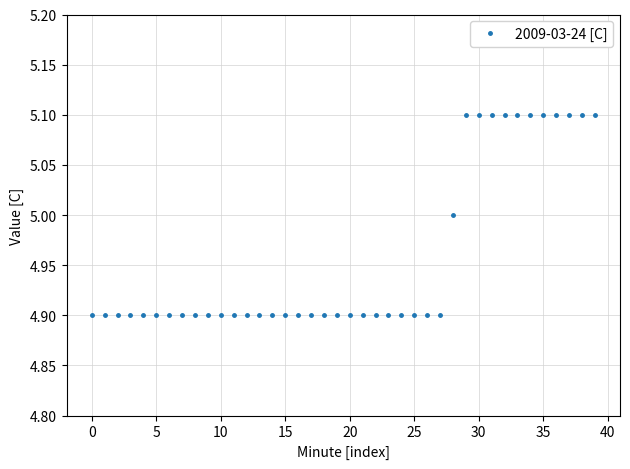

How many lines are shown in the chart?

1